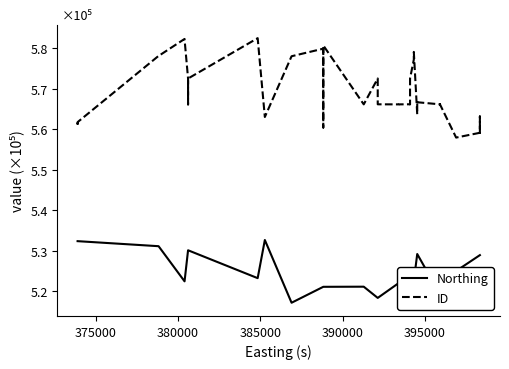

True or false: Northing and ID cross at least once.

False